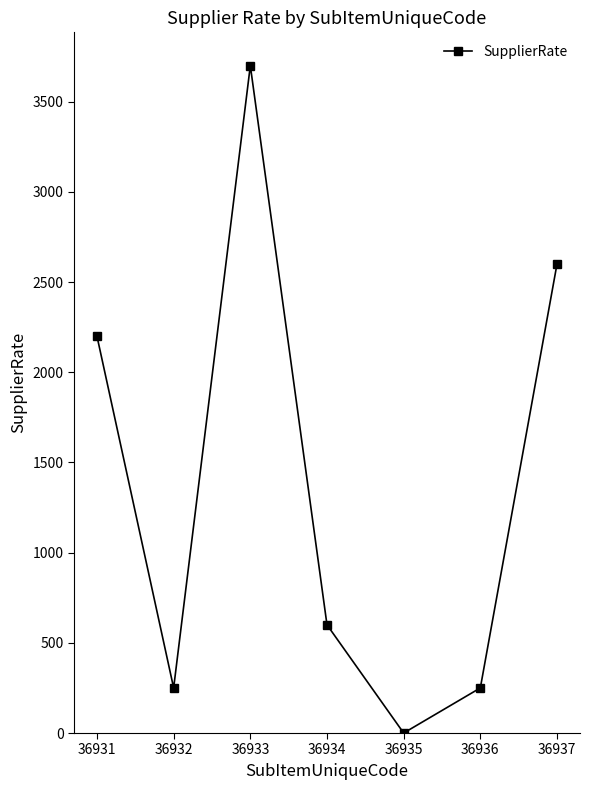

What is the difference between the values at 36934 and 36935?

600